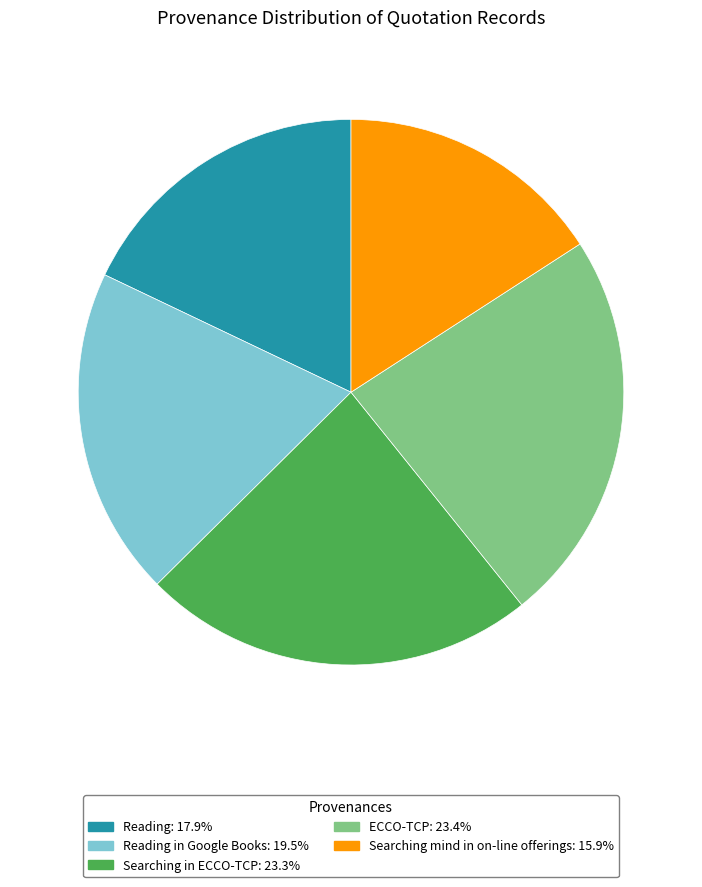

Does ECCO-TCP: 23.4% account for over 50% of the chart?

No